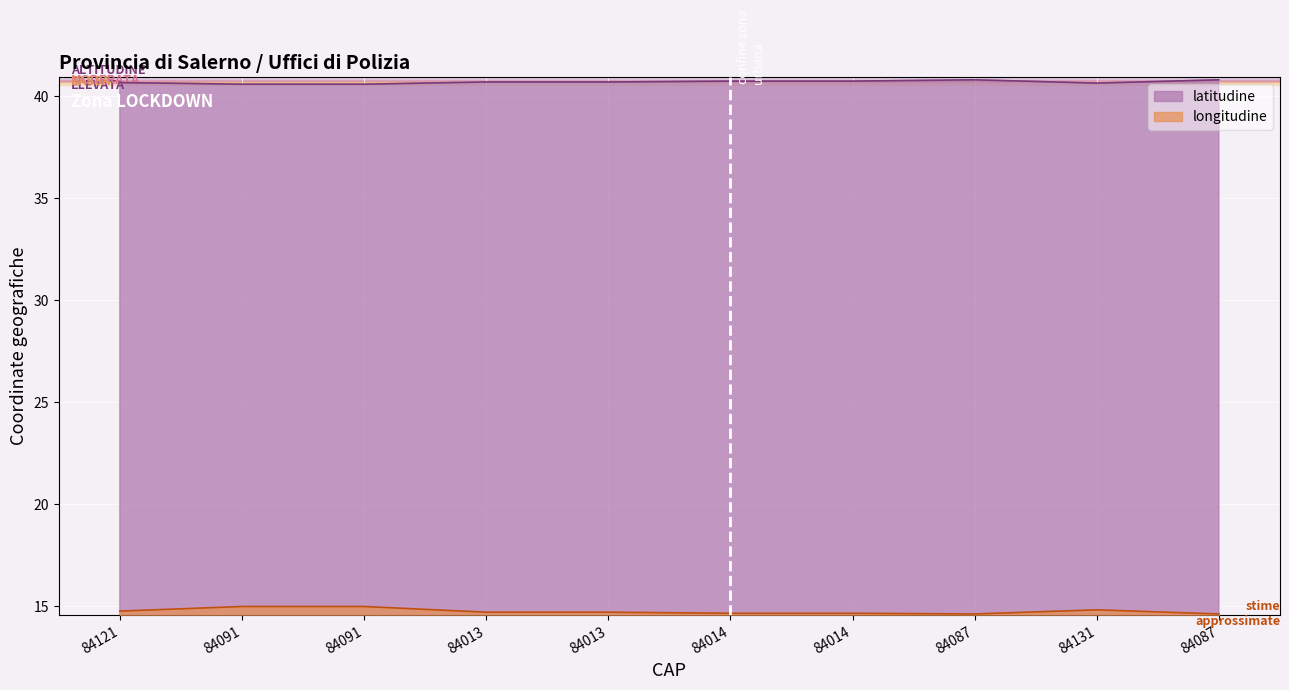

Reading left to right, list all the values displayed in this chart.

latitudine: 40.7	40.6	40.6	40.7	40.7	40.7	40.7	40.8	40.7	40.8
longitudine: 14.8	15.0	15.0	14.7	14.7	14.6	14.6	14.6	14.8	14.6